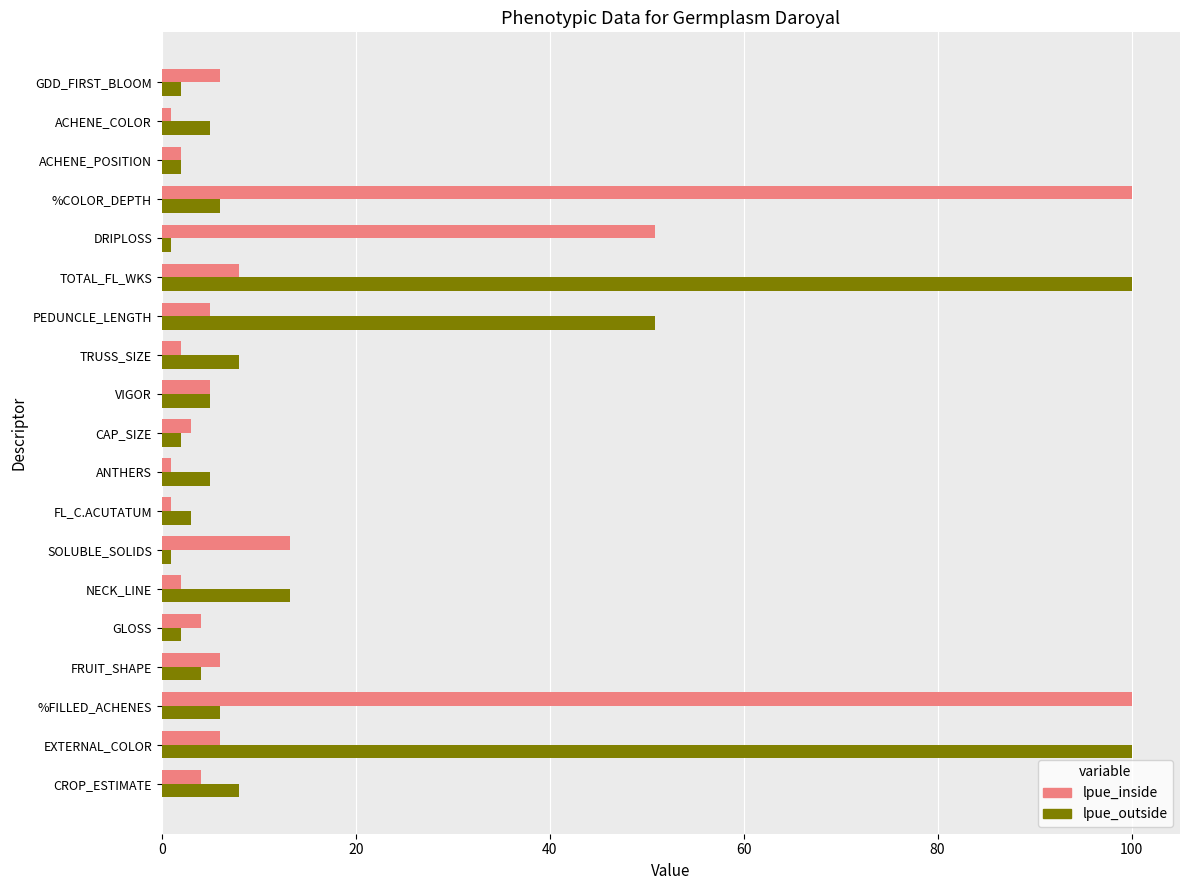

Is the value of lpue_inside at %COLOR_DEPTH greater than the value of lpue_outside at TRUSS_SIZE?

Yes